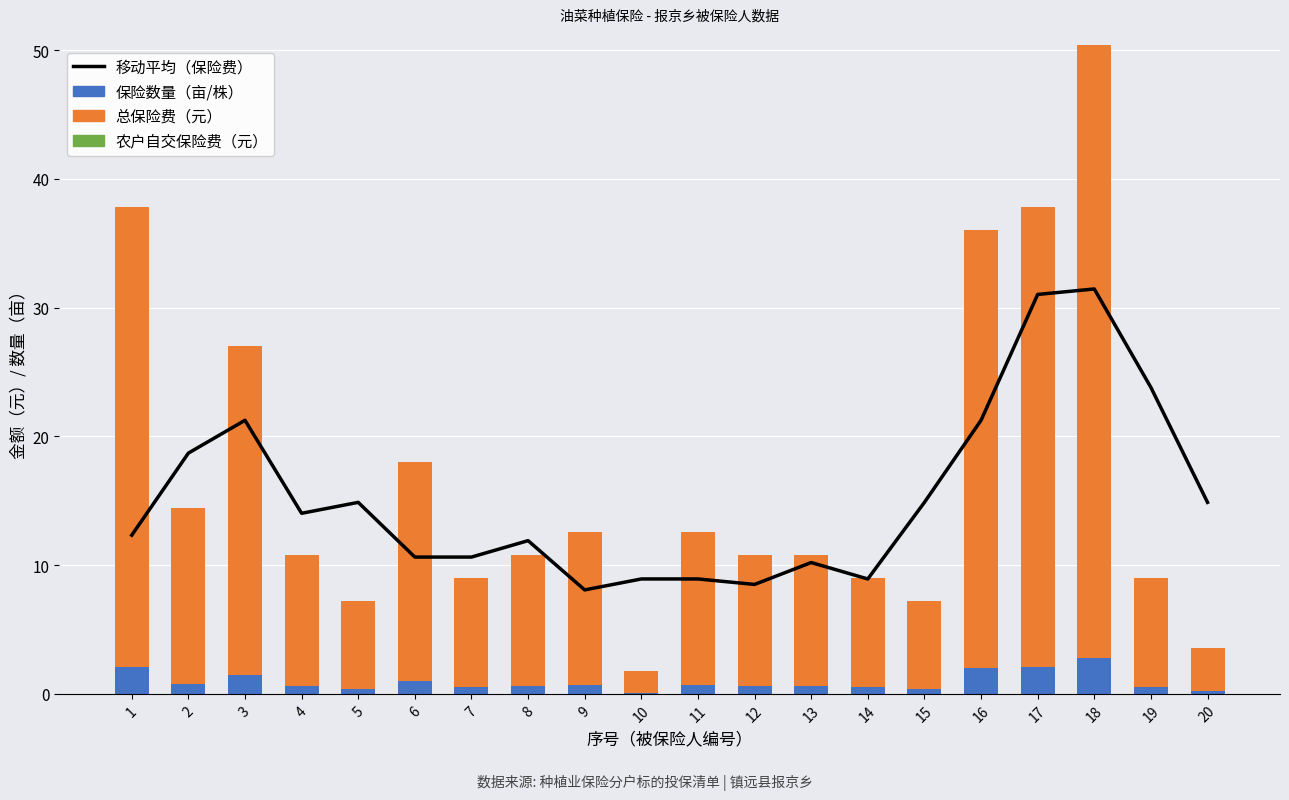

What is the lowest value of the 总保险费（元） series?

1.7